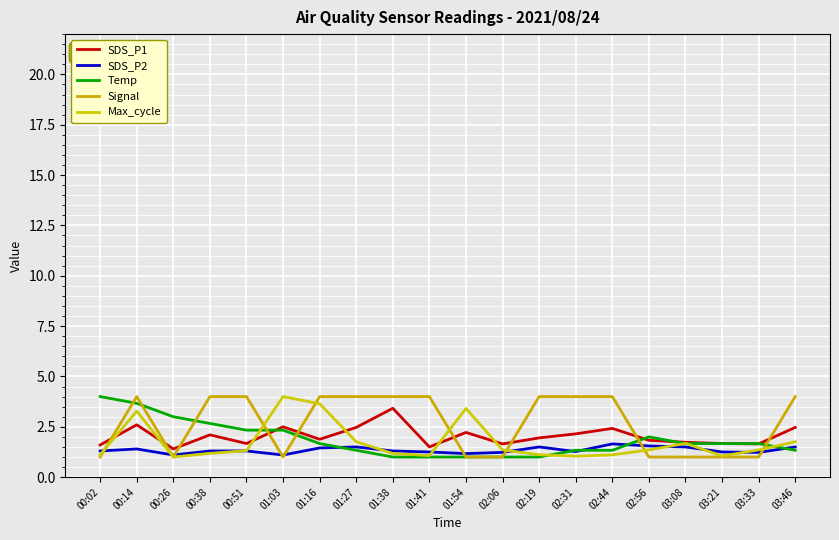

Does the chart display data point markers on the line(s)?

No